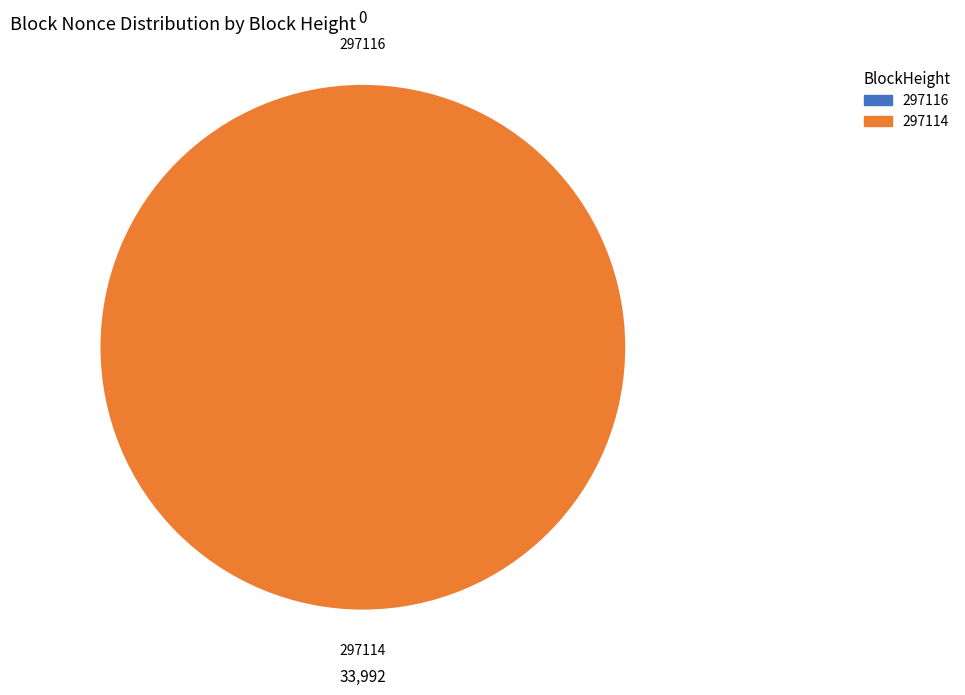

What is the change in value from 297116 to 297114?

+33992